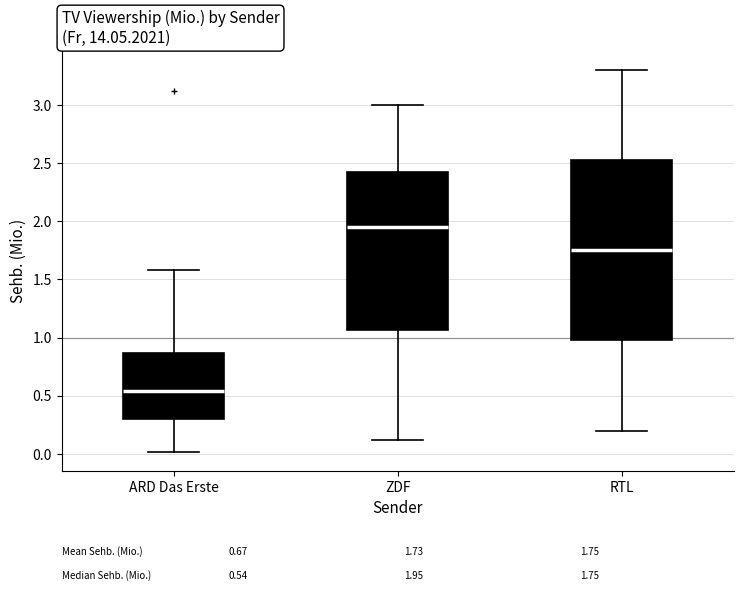

Which box is the tallest, from its lower edge to its upper edge?

RTL